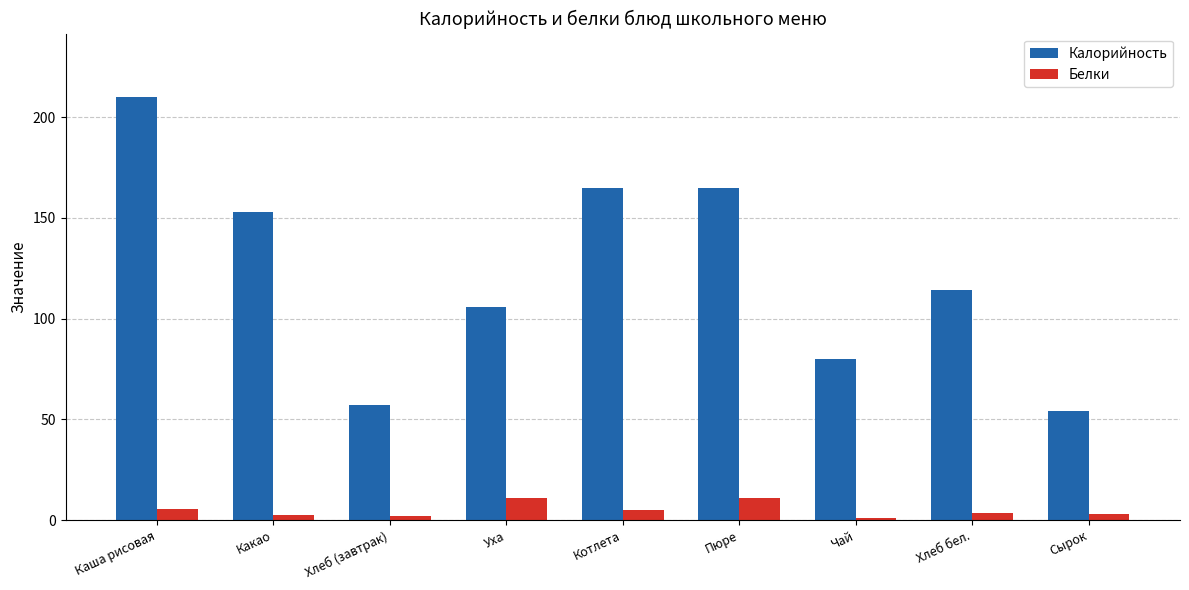

What is the maximum value for Калорийность?

210.0